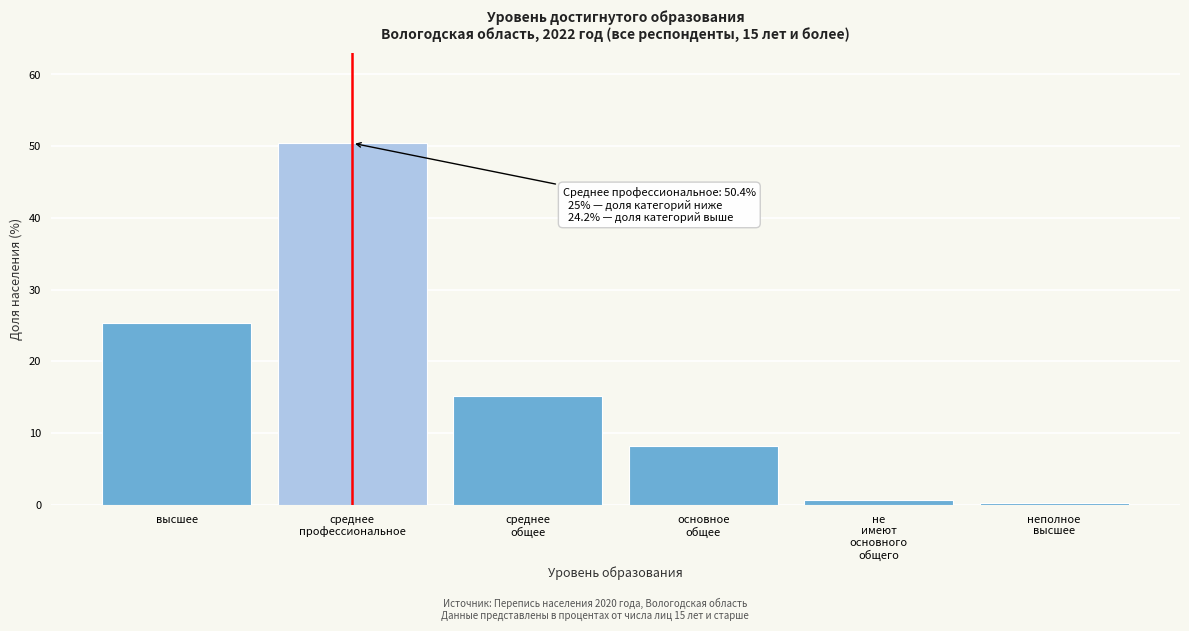

Reading left to right, transcribe all the data shown in this chart.

25.4	50.4	15.2	8.1	0.7	0.2